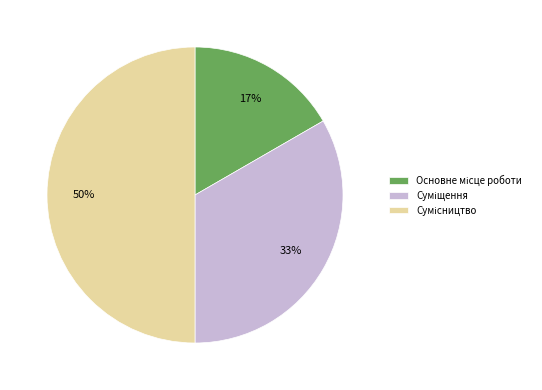

To the nearest percent, what is the difference between the largest and smallest slice percentages?

33%